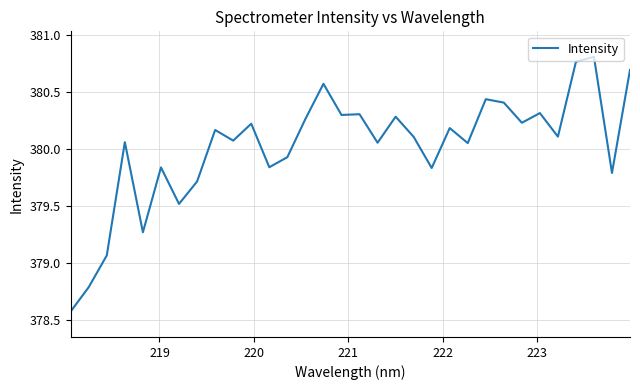

What is the difference between the maximum and minimum values?

2.2